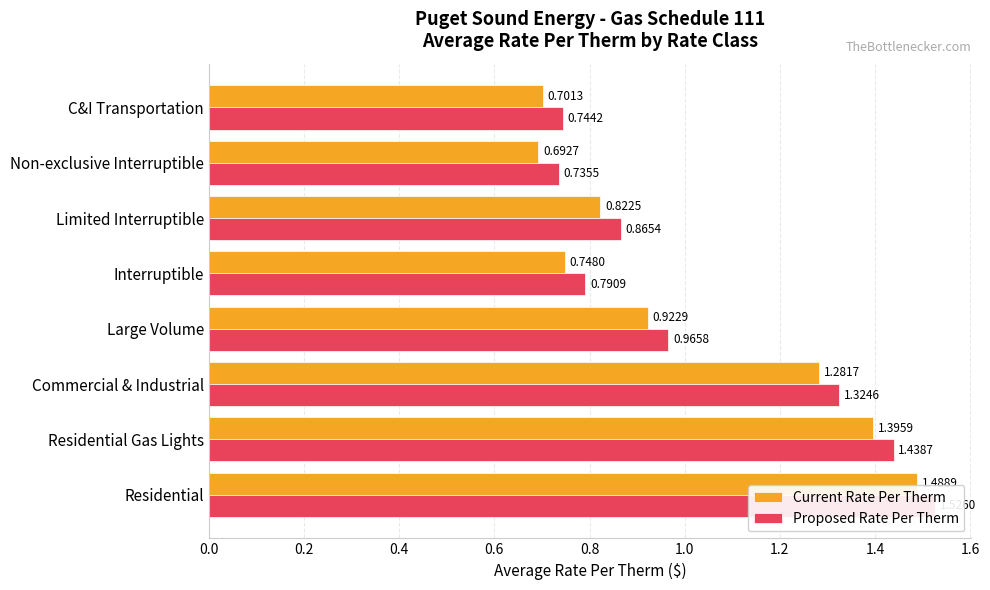

What position from the left is C&I Transportation?

8